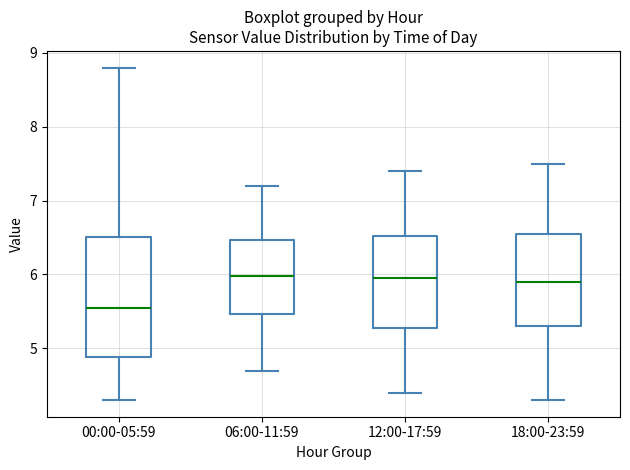

Where is the lower edge of the box for 06:00-11:59 on the y-axis? The values are not printed on the chart, so give them approximately, as read against the axis.

5.5